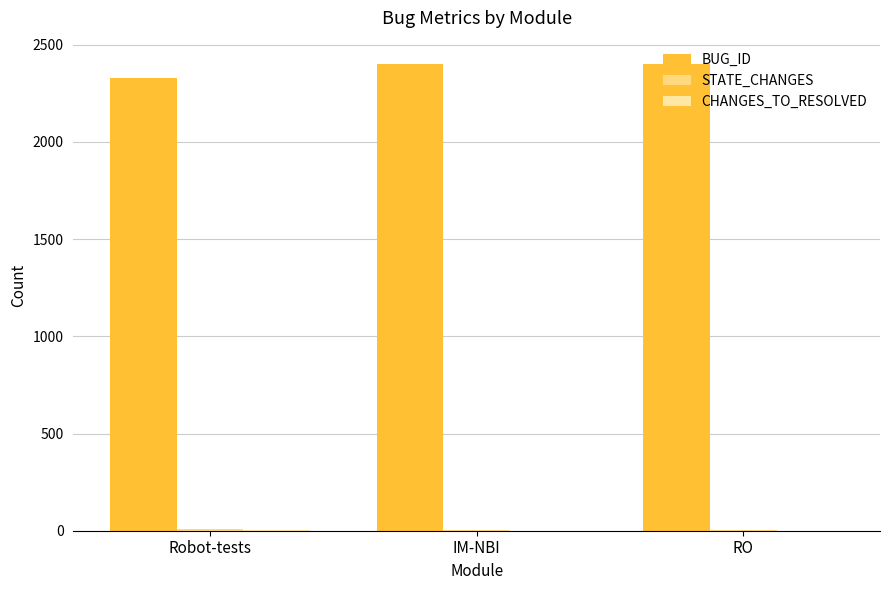

The BUG_ID series shows 2399 at IM-NBI. True or false?

True